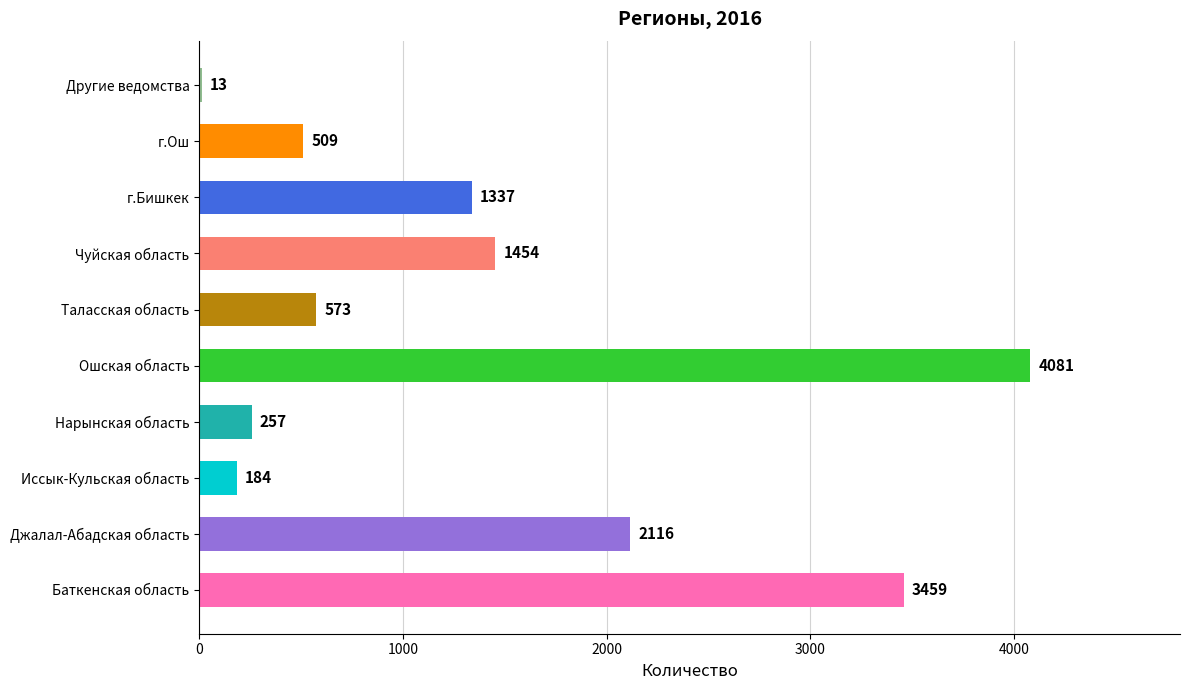

What is the maximum value shown in the chart?

4081